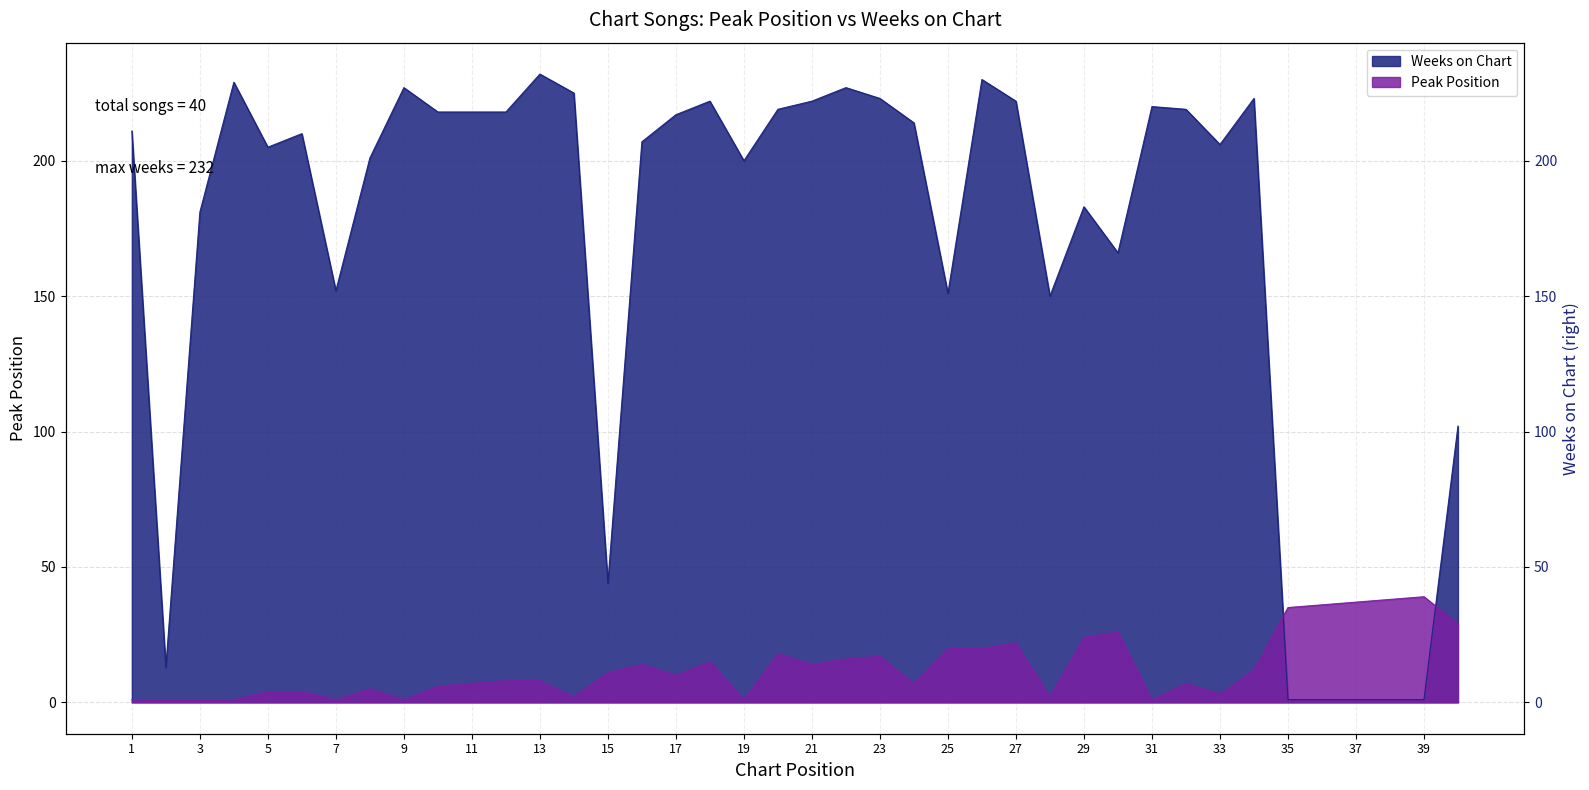

What is the lowest value of the Weeks on Chart series?

1